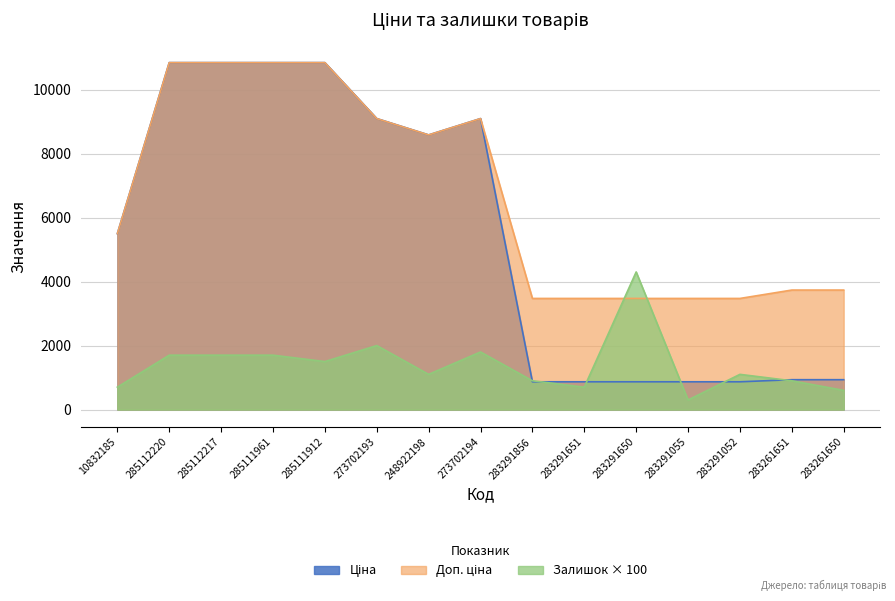

Between 283291055 and 248922198, which is larger?

248922198